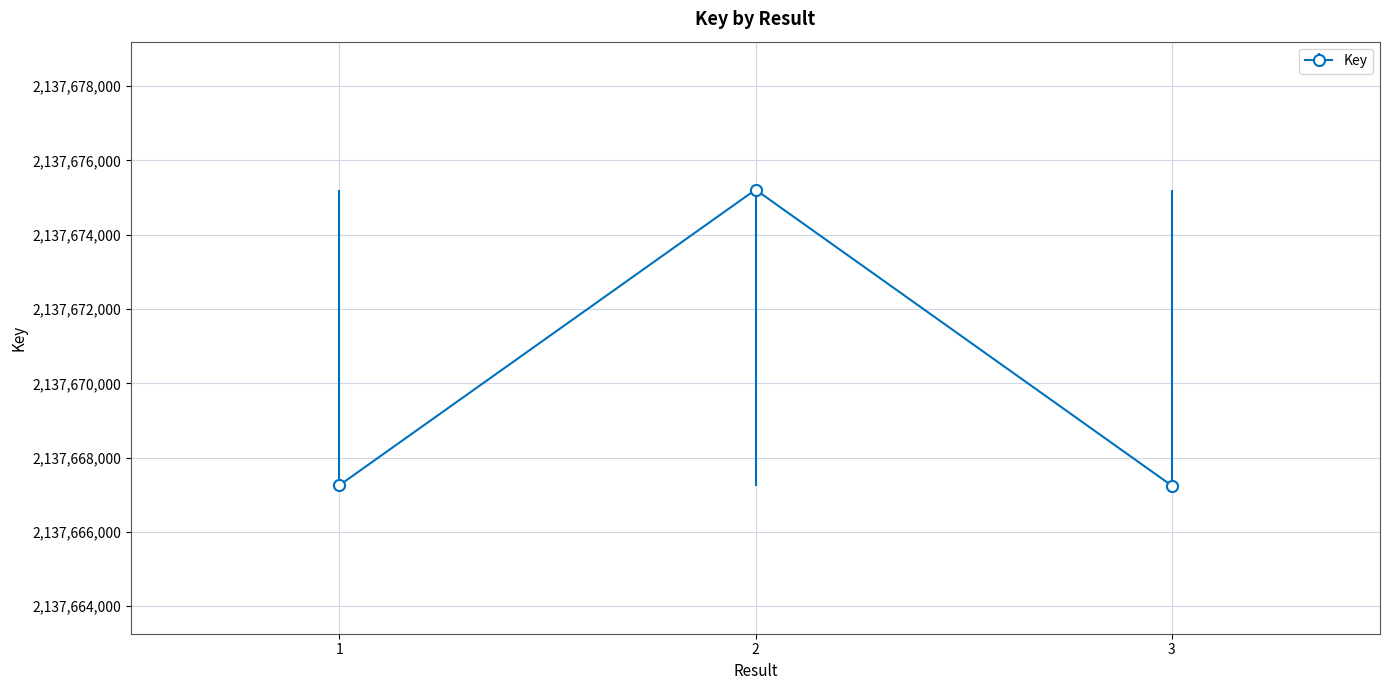

What is the difference between the maximum and minimum values?

7968